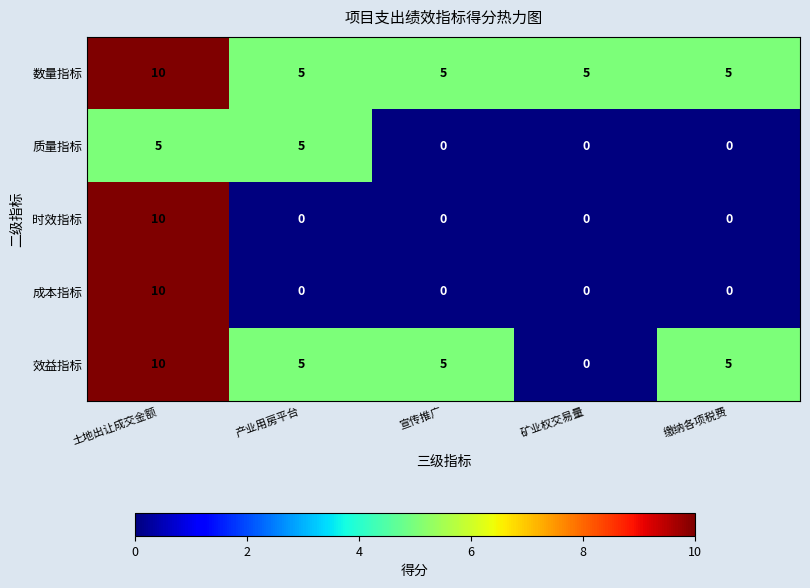

Which series has the largest total across all categories?

数量指标